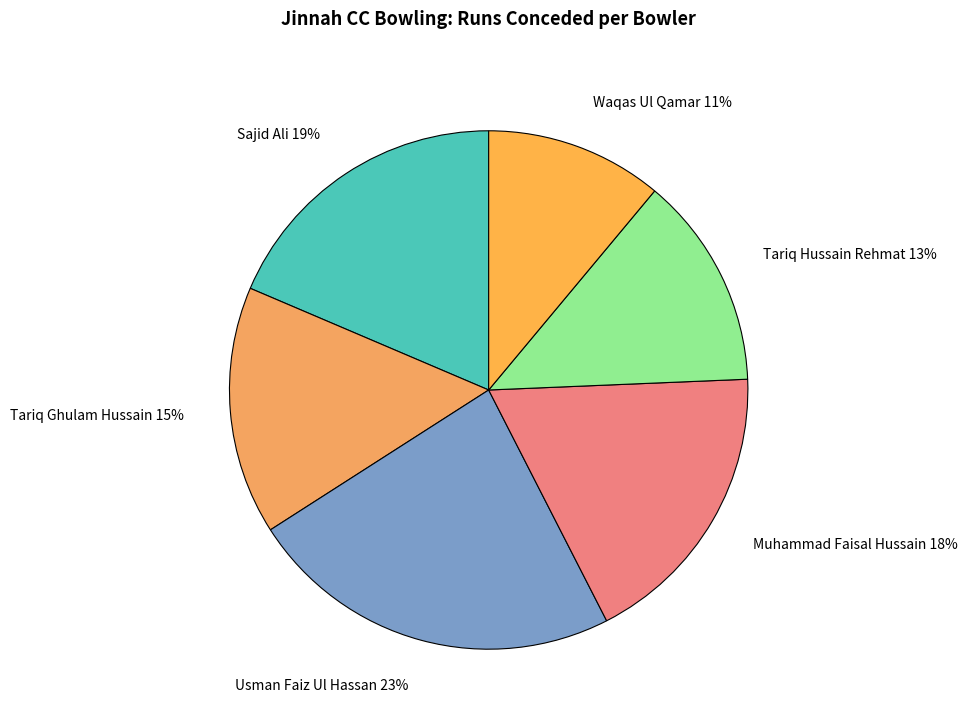

Which slice is the largest?

Usman Faiz Ul Hassan